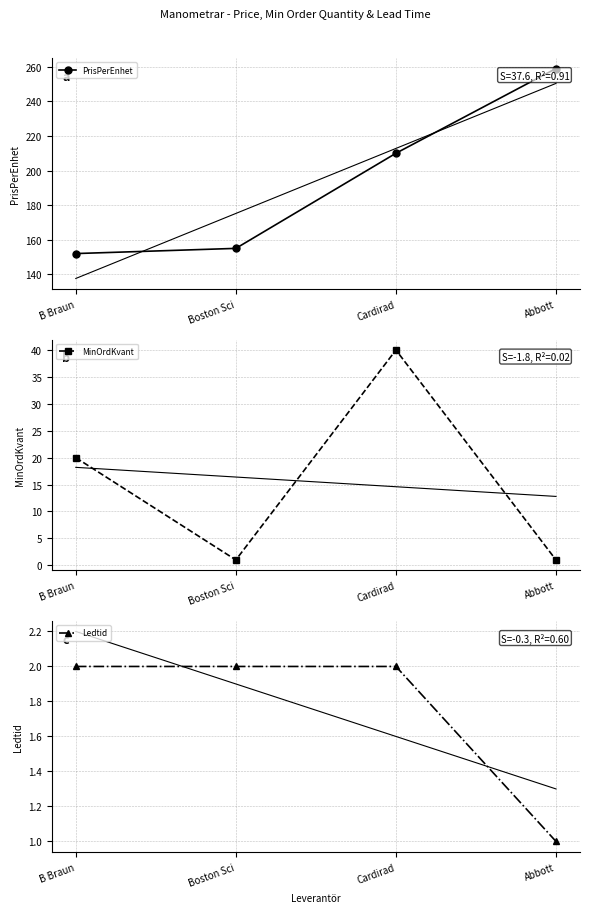

How many data points in MinOrdKvant are above 20?

1